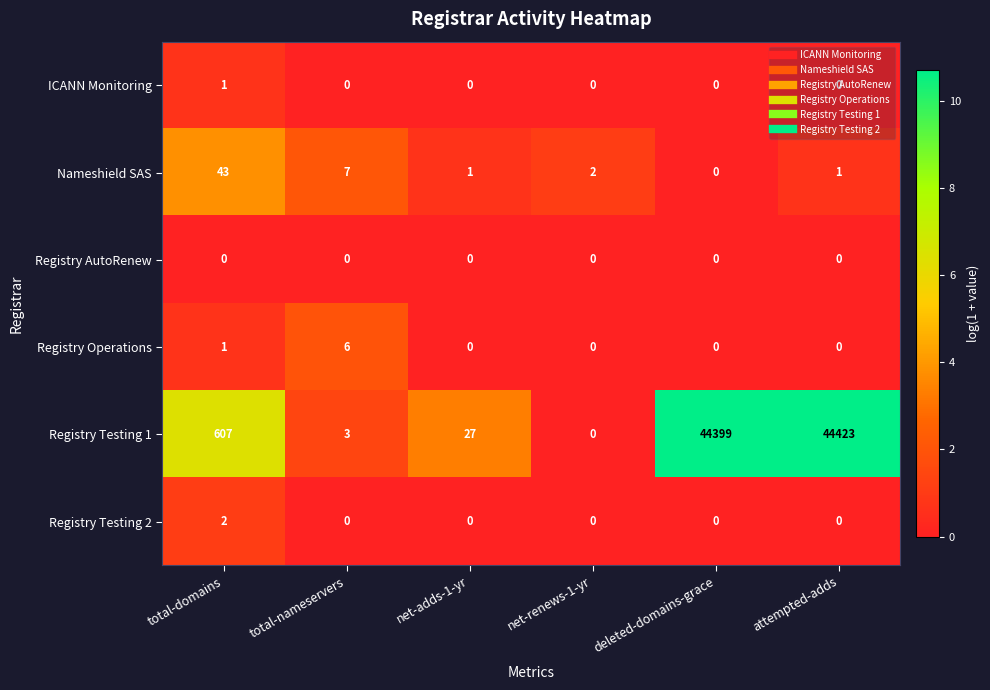

Is the value of Nameshield SAS at total-nameservers greater than the value of Registry Testing 2 at total-domains?

Yes